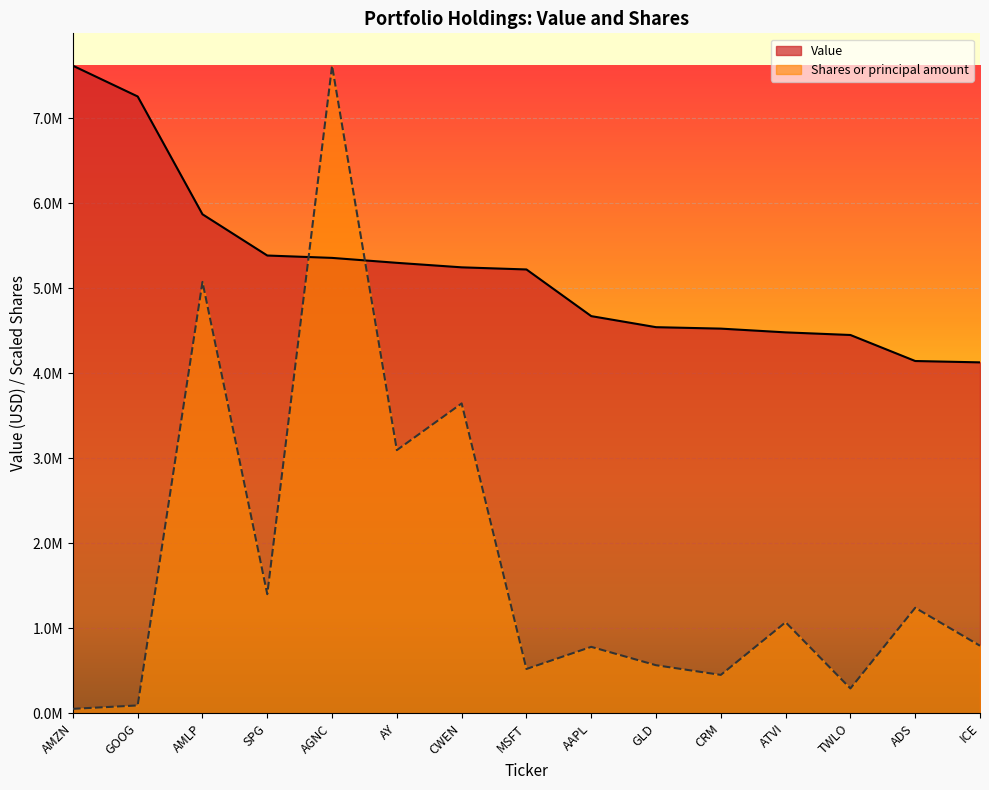

Does the chart display data point markers on the line(s)?

No